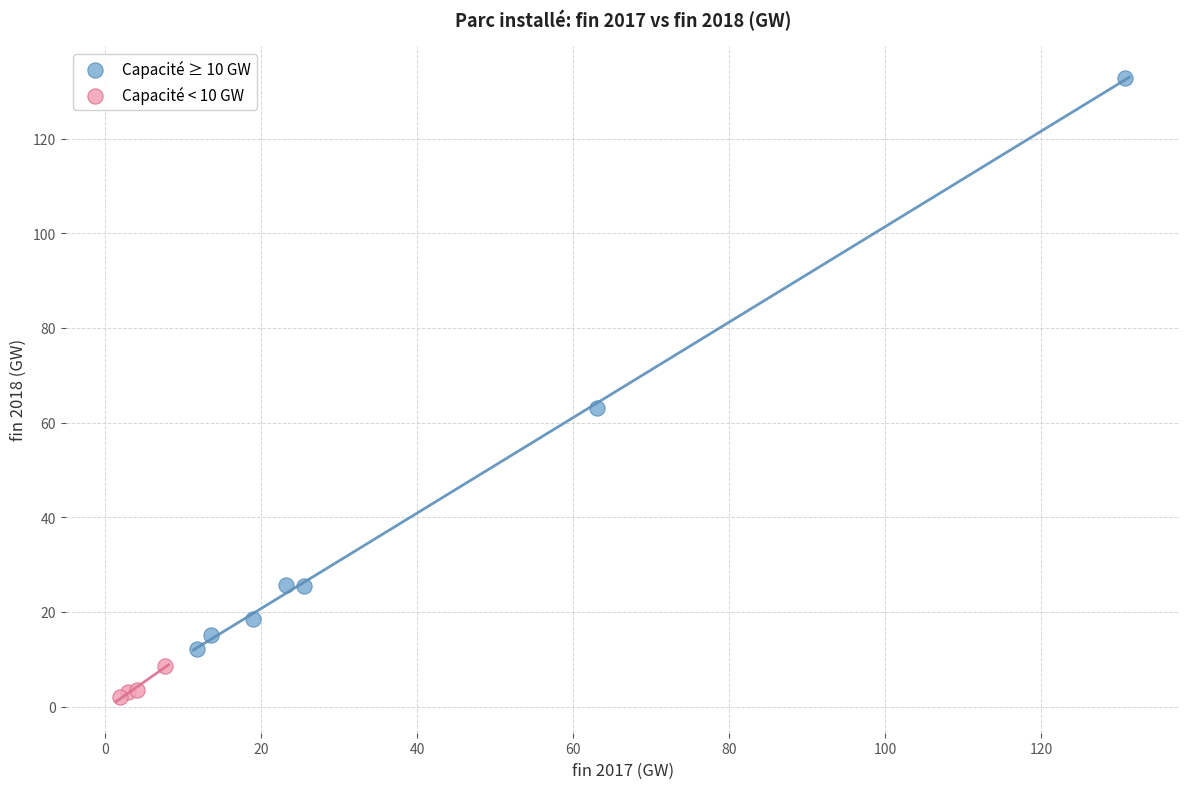

Which series has the largest Y range (max minus min)?

Capacité ≥ 10 GW